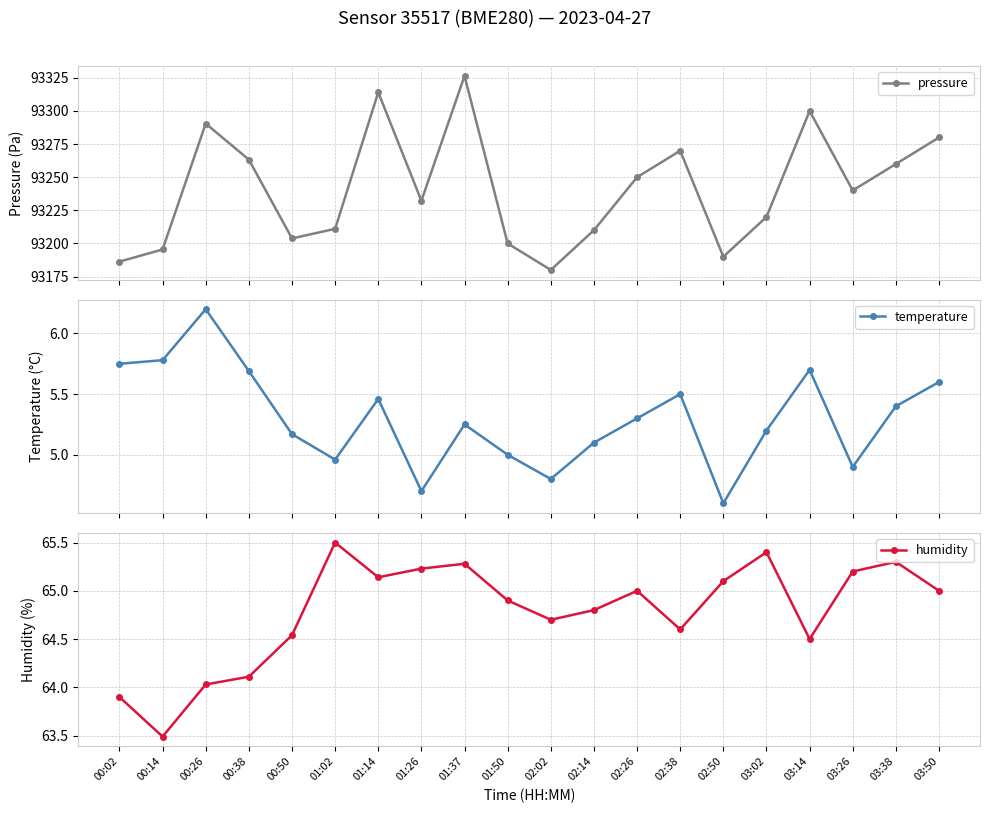

Reading left to right, list all the values displayed in this chart.

pressure: 00:02=93186.3	00:14=93195.5	00:26=93290.5	00:38=93263.3	00:50=93203.8	01:02=93211.1	01:14=93314.1	01:26=93232.2	01:37=93326.5	01:50=93200.0	02:02=93180.0	02:14=93210.0	02:26=93250.0	02:38=93270.0	02:50=93190.0	03:02=93220.0	03:14=93300.0	03:26=93240.0	03:38=93260.0	03:50=93280.0
temperature: 00:02=5.8	00:14=5.8	00:26=6.2	00:38=5.7	00:50=5.2	01:02=5.0	01:14=5.5	01:26=4.7	01:37=5.2	01:50=5.0	02:02=4.8	02:14=5.1	02:26=5.3	02:38=5.5	02:50=4.6	03:02=5.2	03:14=5.7	03:26=4.9	03:38=5.4	03:50=5.6
humidity: 00:02=63.9	00:14=63.5	00:26=64.0	00:38=64.1	00:50=64.5	01:02=65.5	01:14=65.1	01:26=65.2	01:37=65.3	01:50=64.9	02:02=64.7	02:14=64.8	02:26=65.0	02:38=64.6	02:50=65.1	03:02=65.4	03:14=64.5	03:26=65.2	03:38=65.3	03:50=65.0